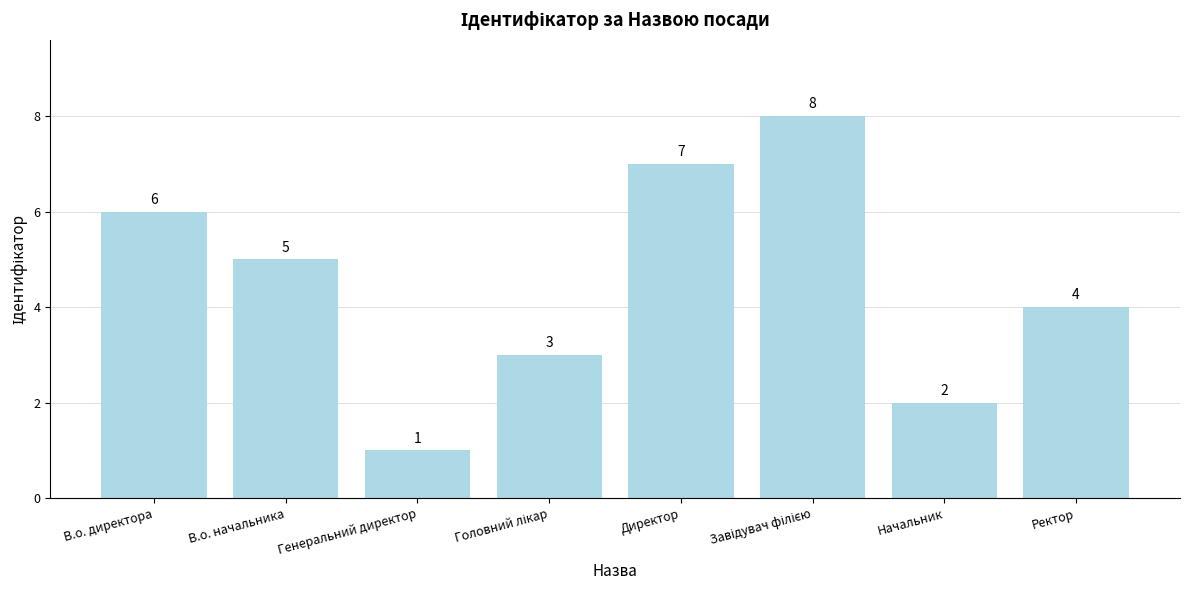

What is the ratio of the value at Директор to the value at В.о. директора?

1.2